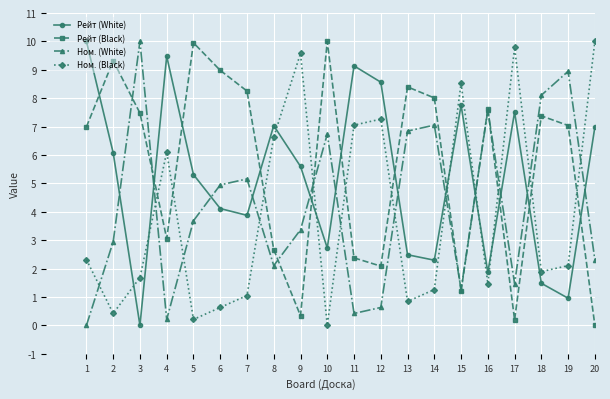

Count the number of data series in this chart.

4